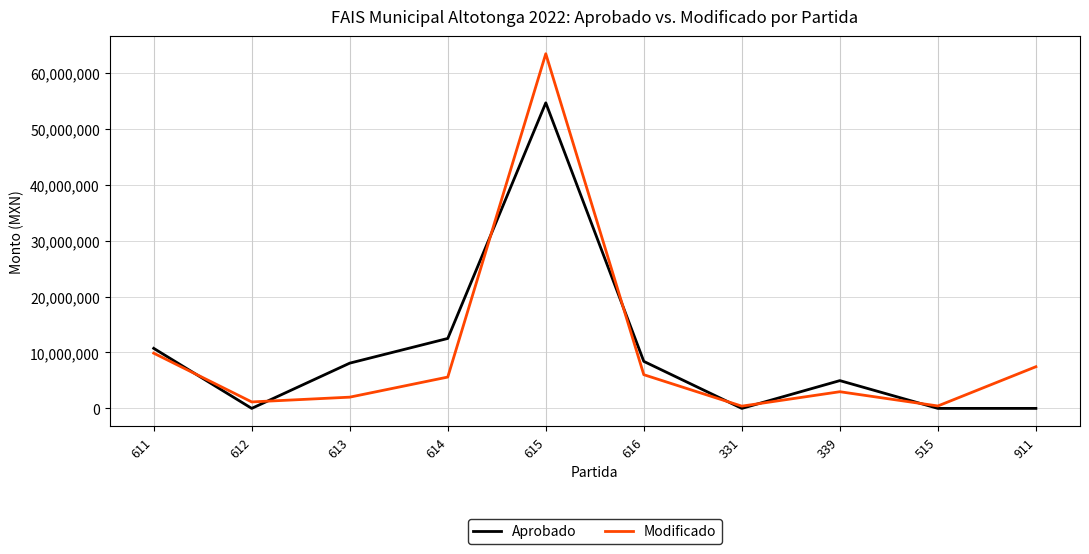

How many interior local peaks does the Modificado series have?

2